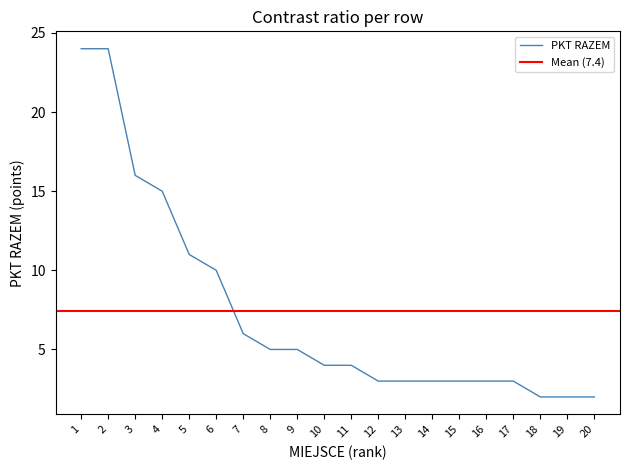

True or false: the data has more than 1 interior local peaks.

False